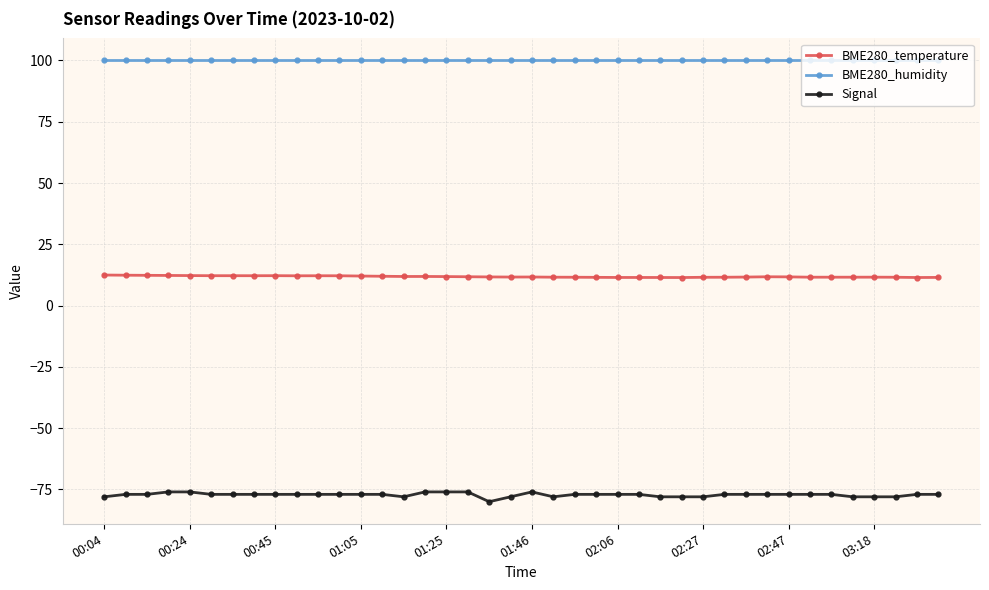

How many lines are shown in the chart?

3